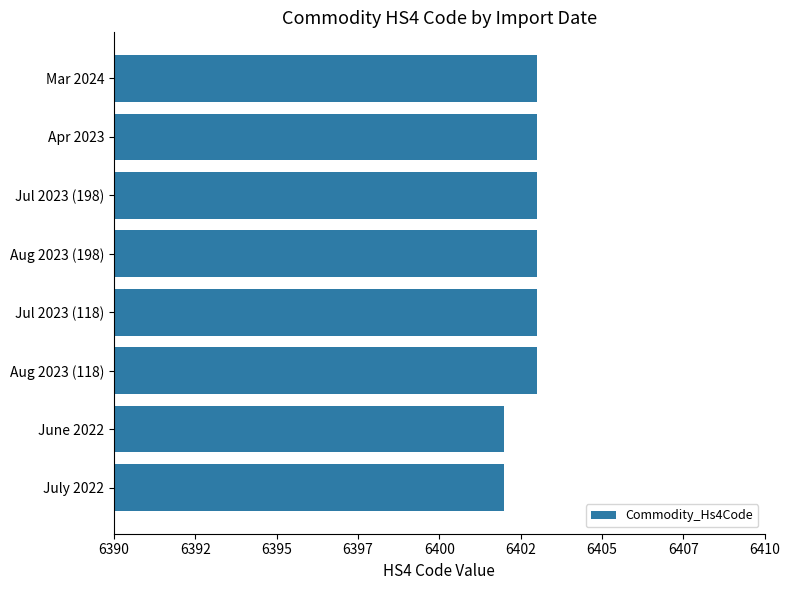

Are the bars horizontal?

Yes